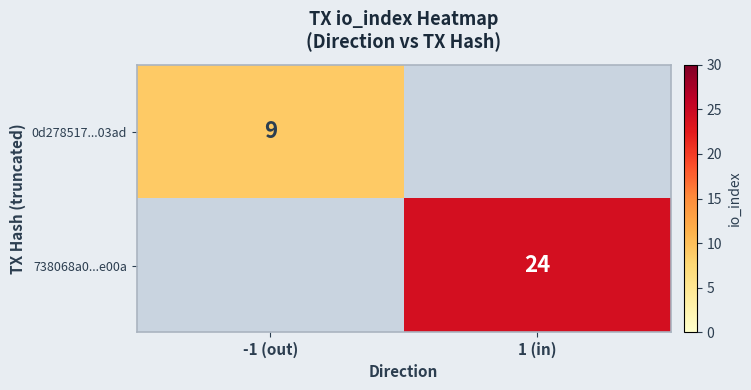

True or false: 738068a0...e00a has a value of 24 at 1 (in).

True